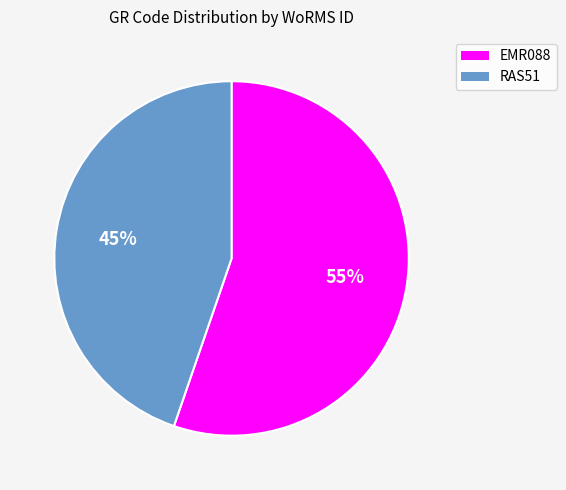

Count the number of slices in the pie.

2